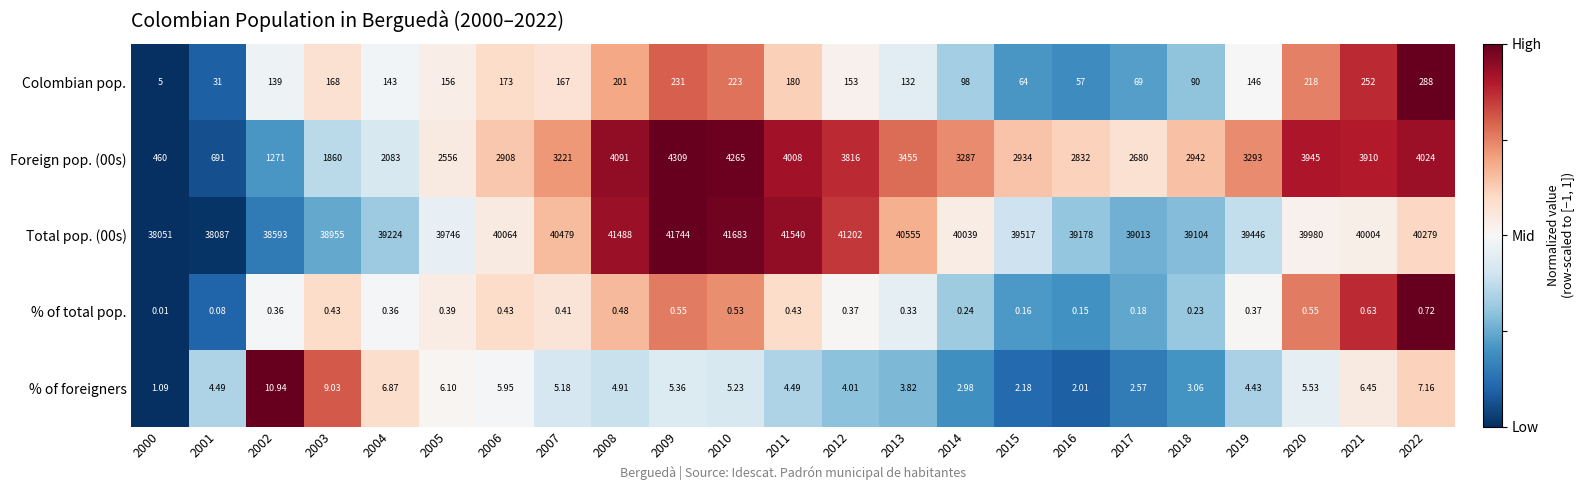

Which category has the highest value across all series?

2009